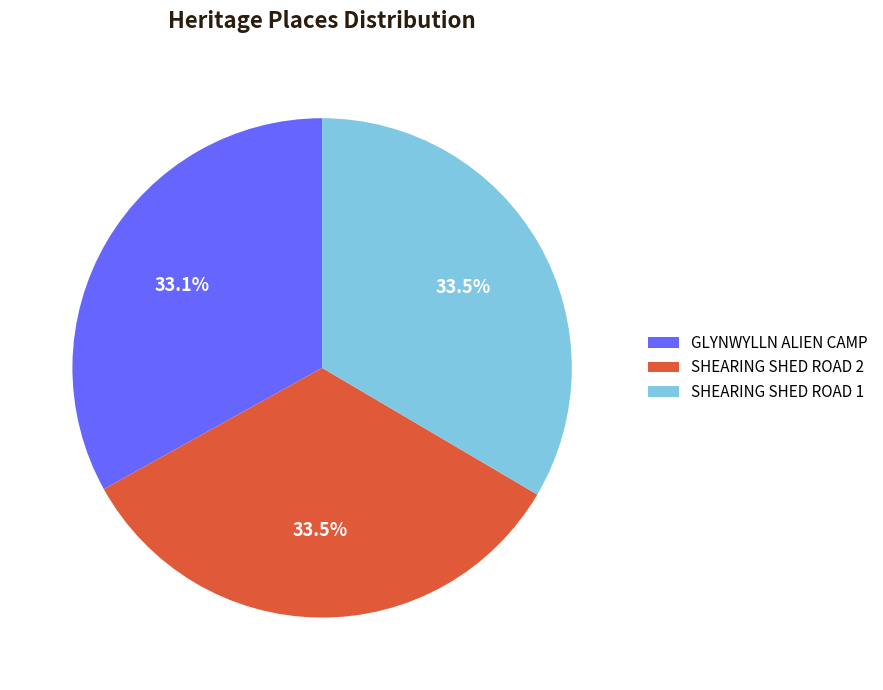

How many slices are in this pie chart?

3